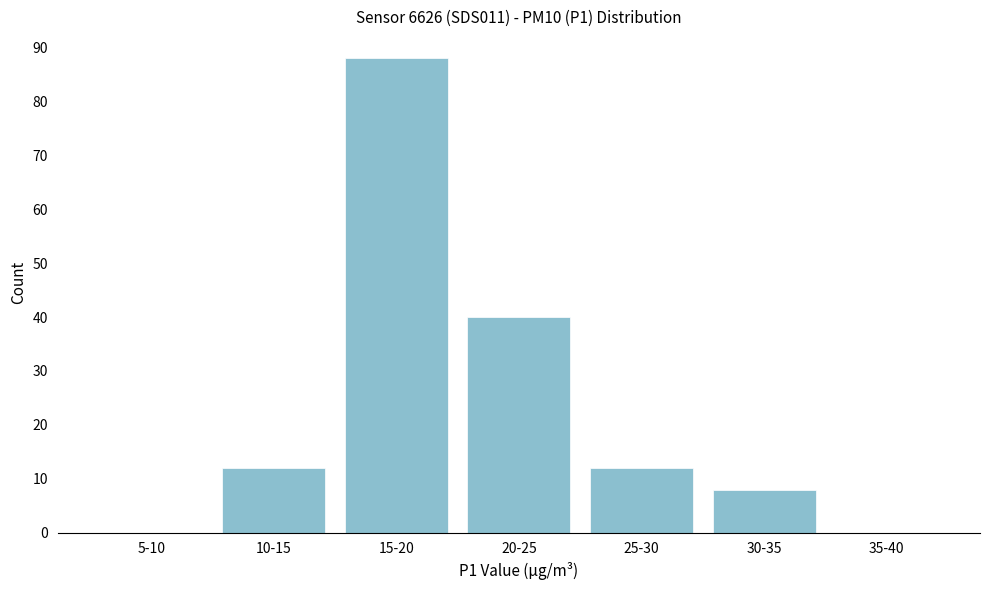

Reading left to right, list all the values displayed in this chart.

5-10=0	10-15=12	15-20=88	20-25=40	25-30=12	30-35=8	35-40=0